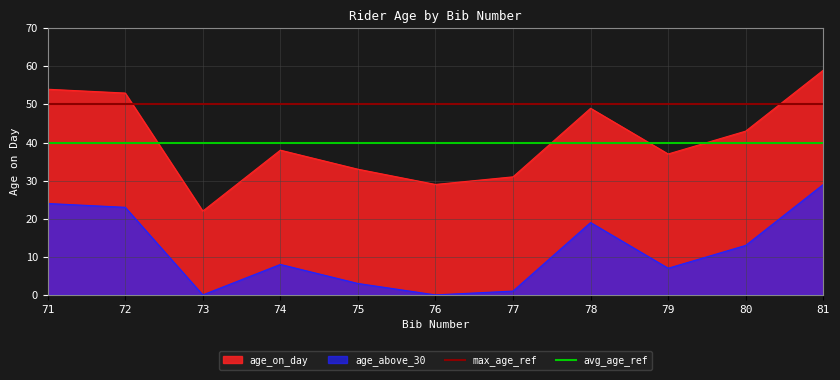

How many lines are shown in the chart?

4